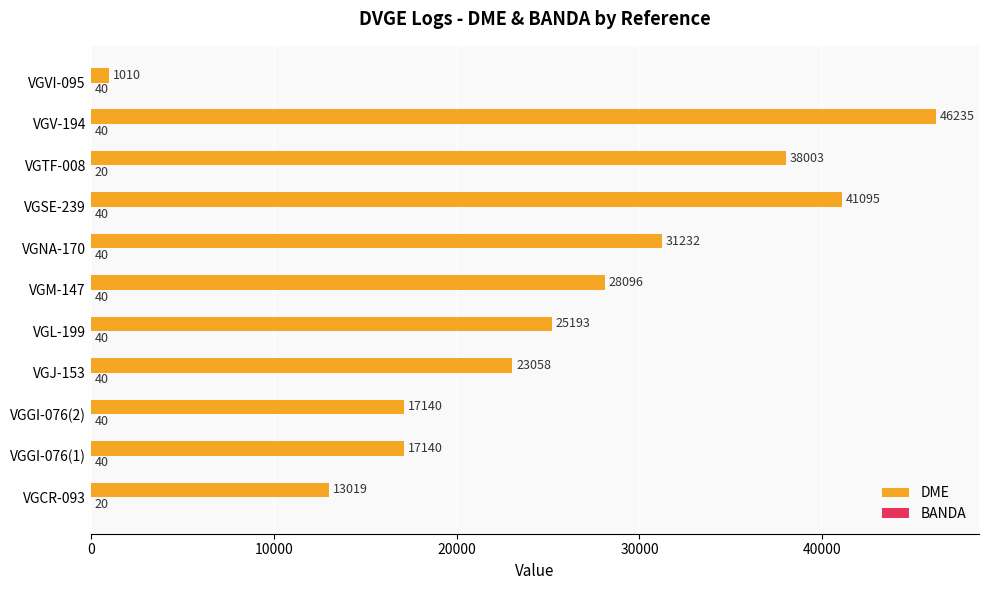

True or false: DME has a value of 20972 at VGCR-093.

False